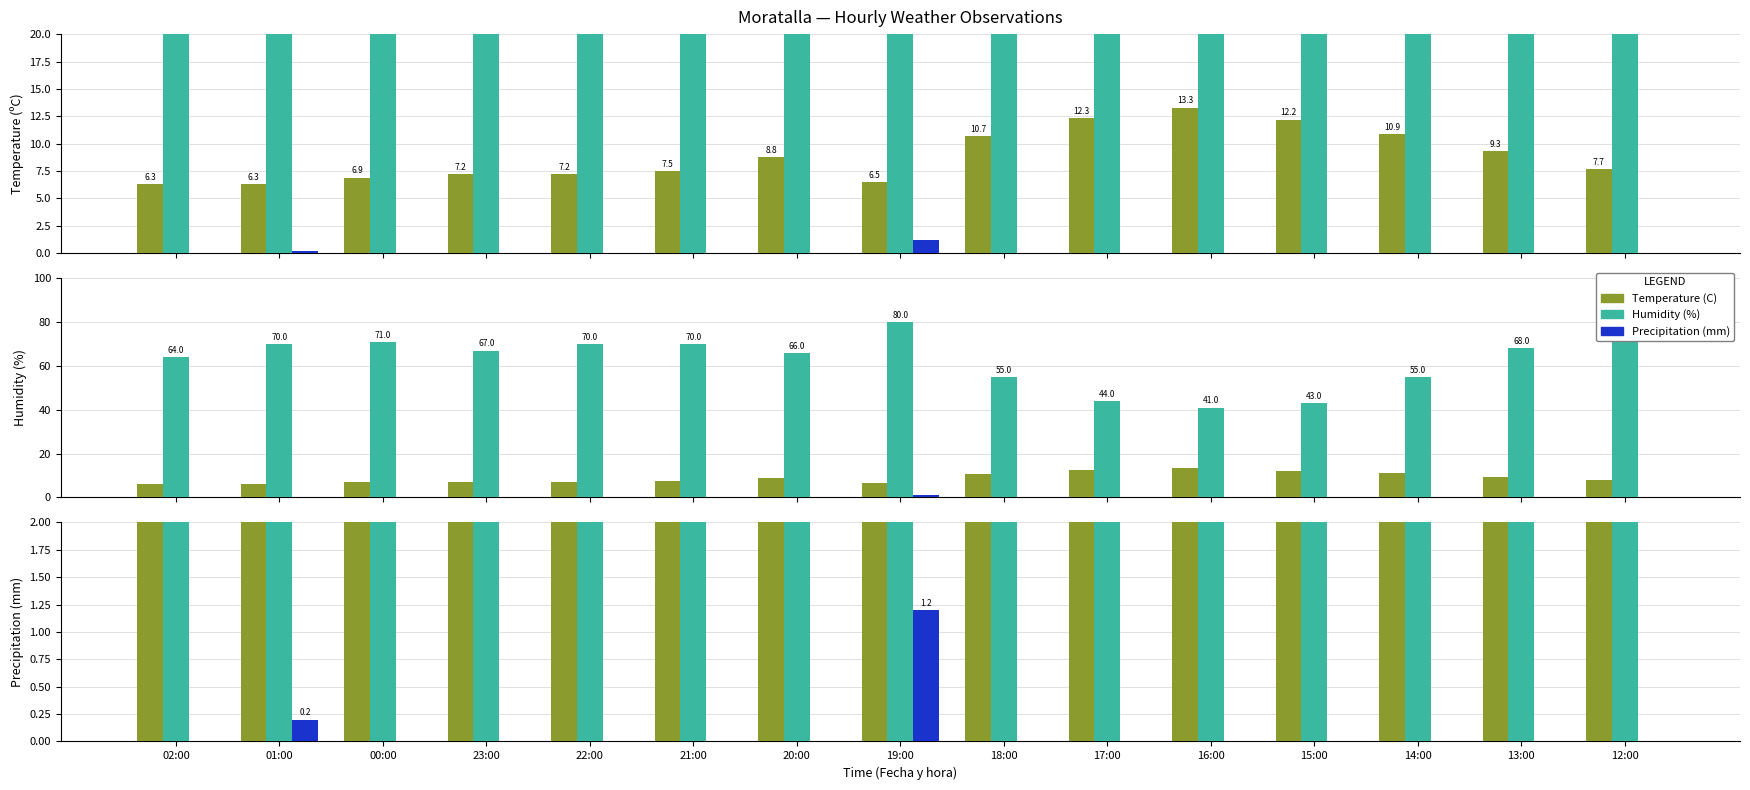

At how many categories does at least one series exceed 69?

6